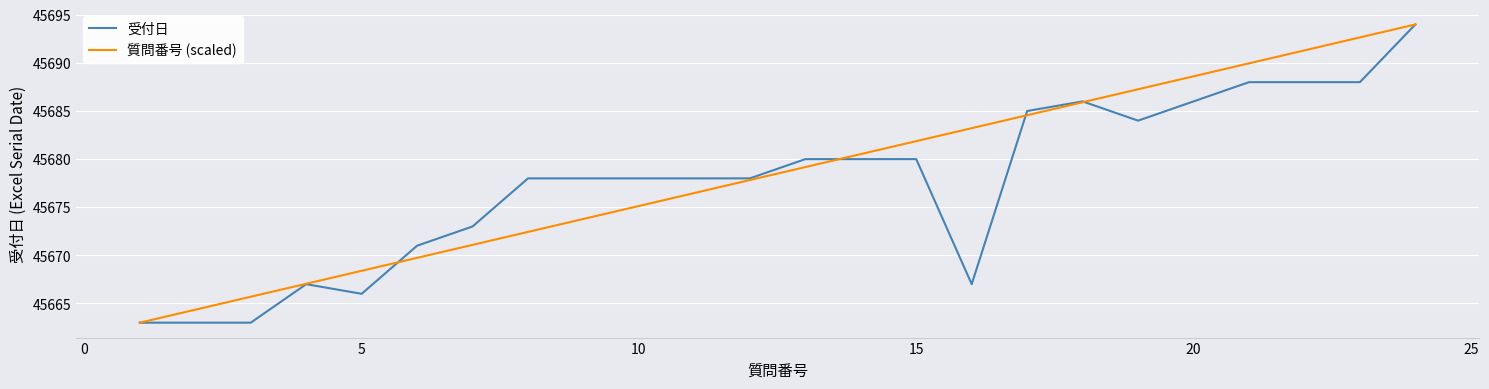

What is the highest value of the 質問番号 (scaled) series?

45694.0